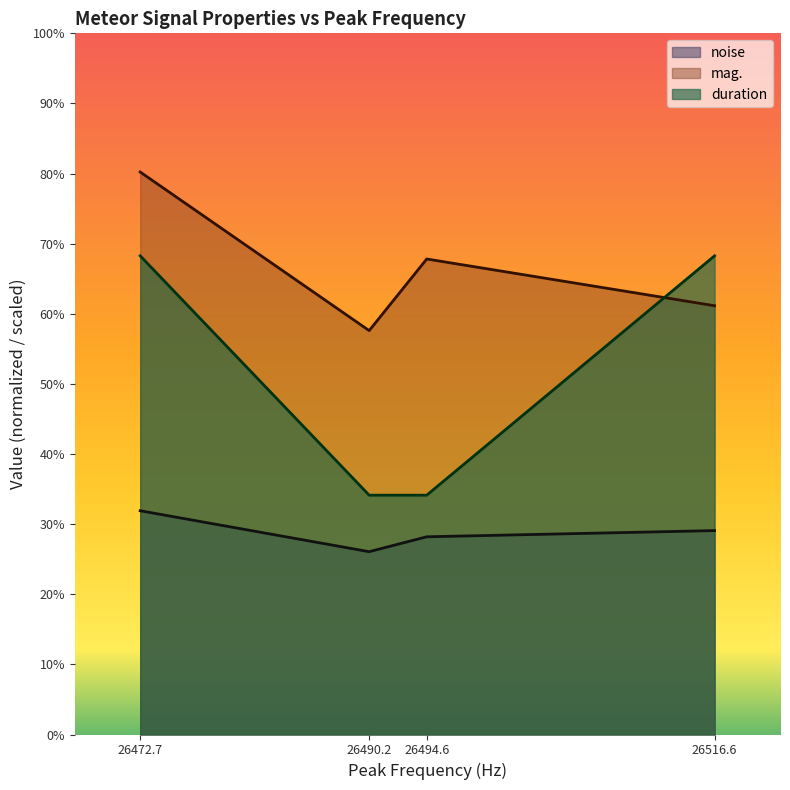

How many interior local peaks does the mag. series have?

1